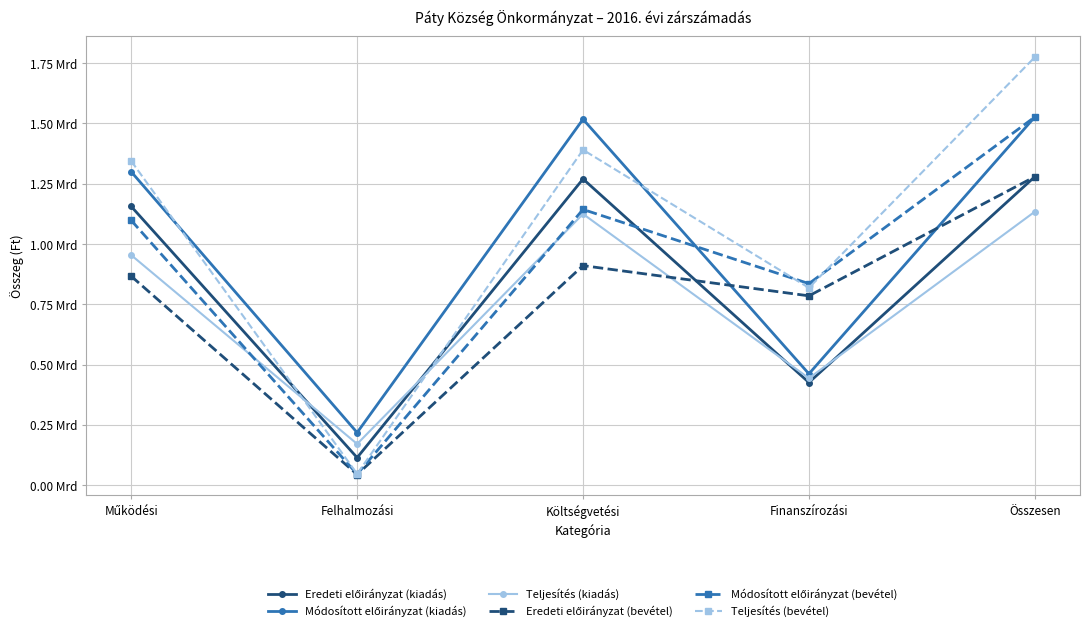

Which has a higher value, Összesen or Működési?

Összesen